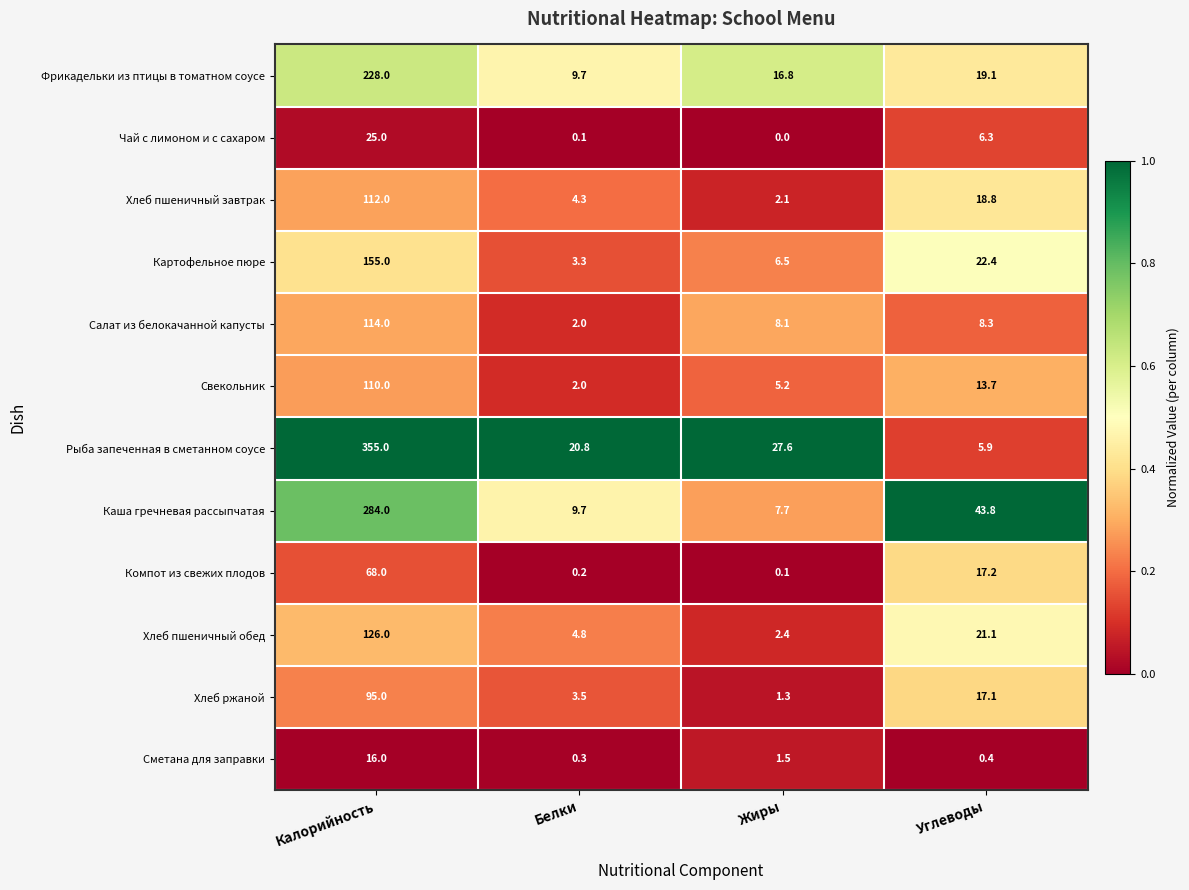

The Свекольник series shows 110.0 at Калорийность. True or false?

True